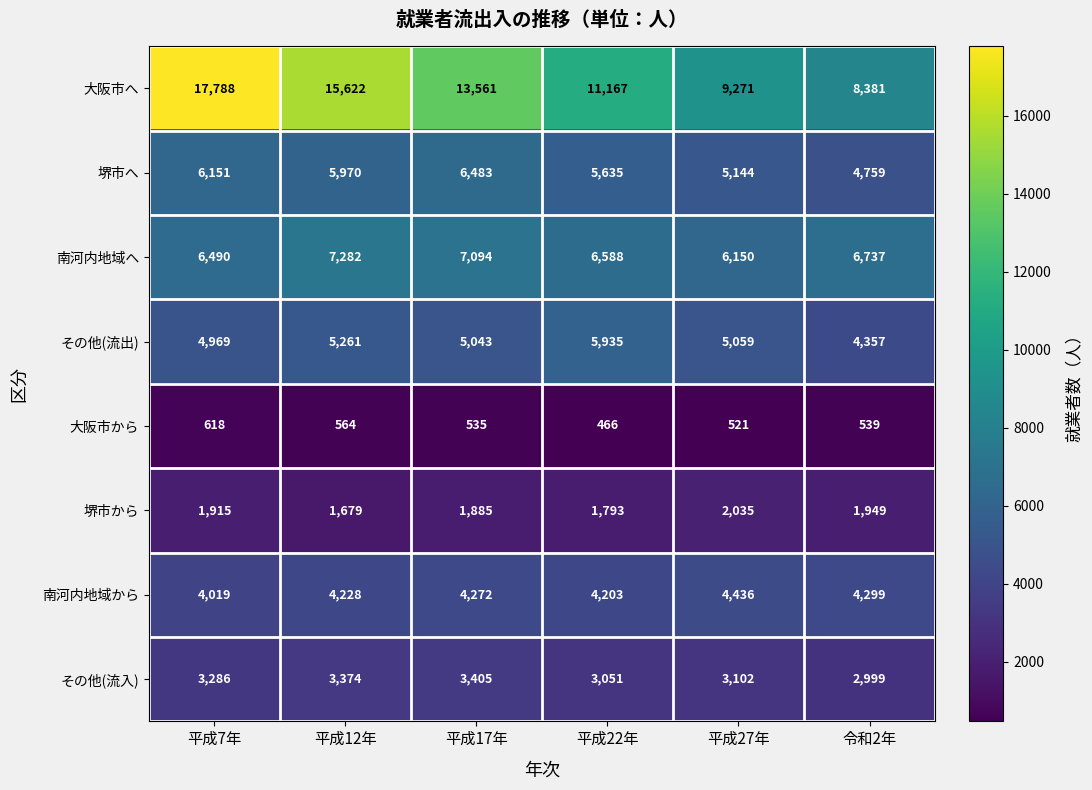

Which category has the lowest value across all series?

平成22年